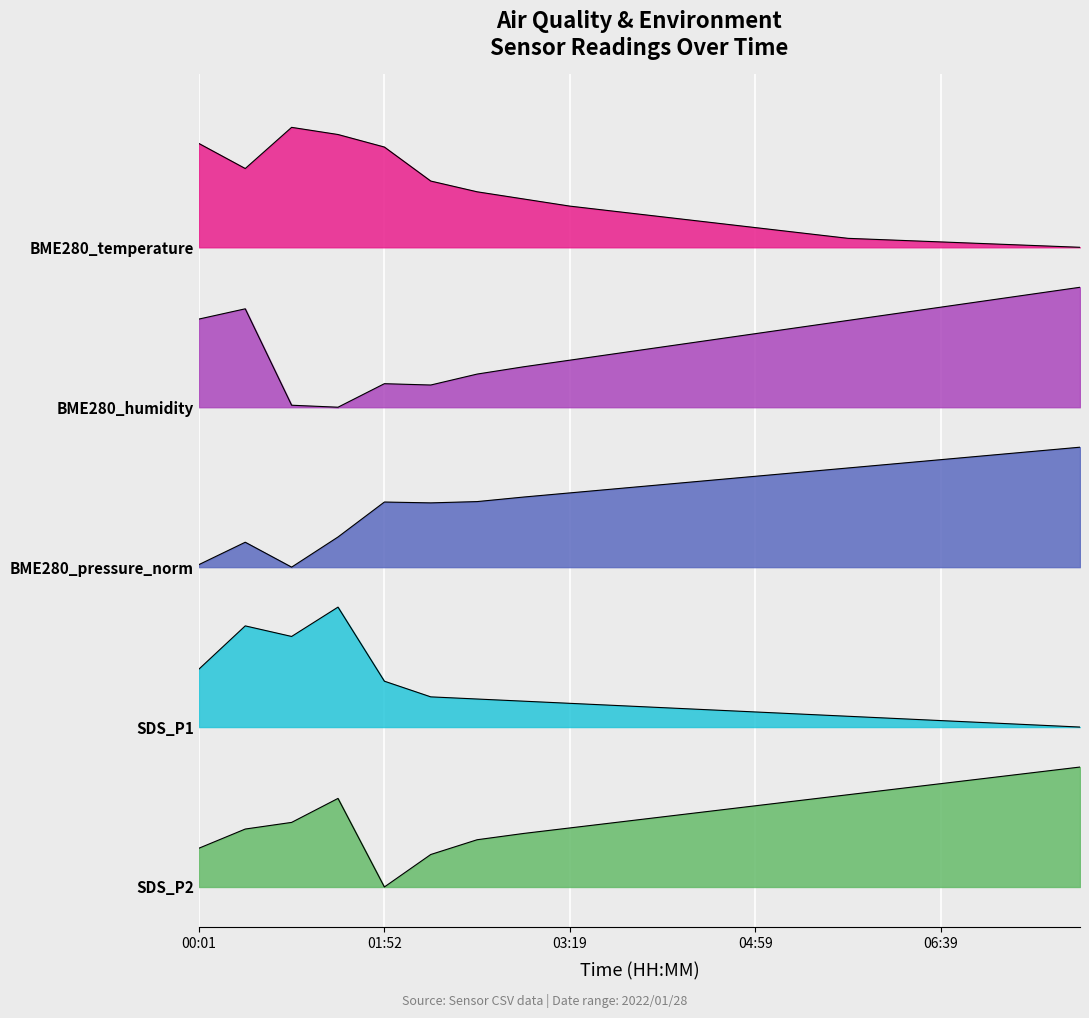

What is the value of the SDS_P1 point at the 11th from the left?

1.3